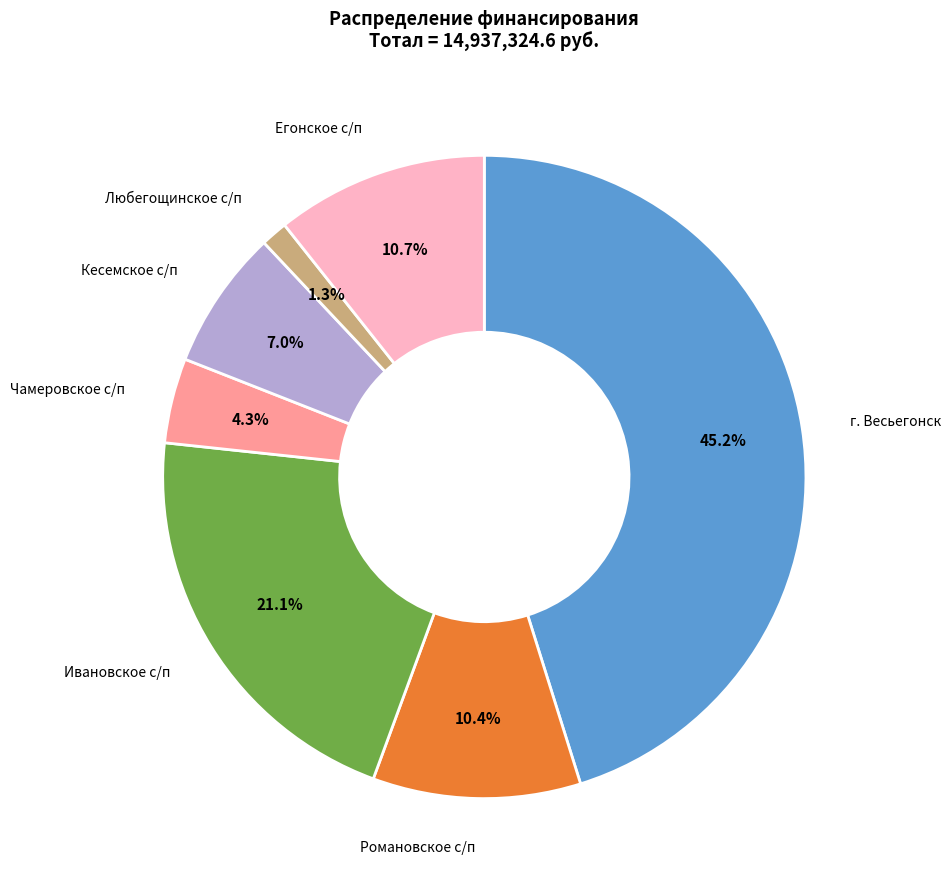

Which has a higher value, г. Весьегонск or Любегощинское с/п?

г. Весьегонск